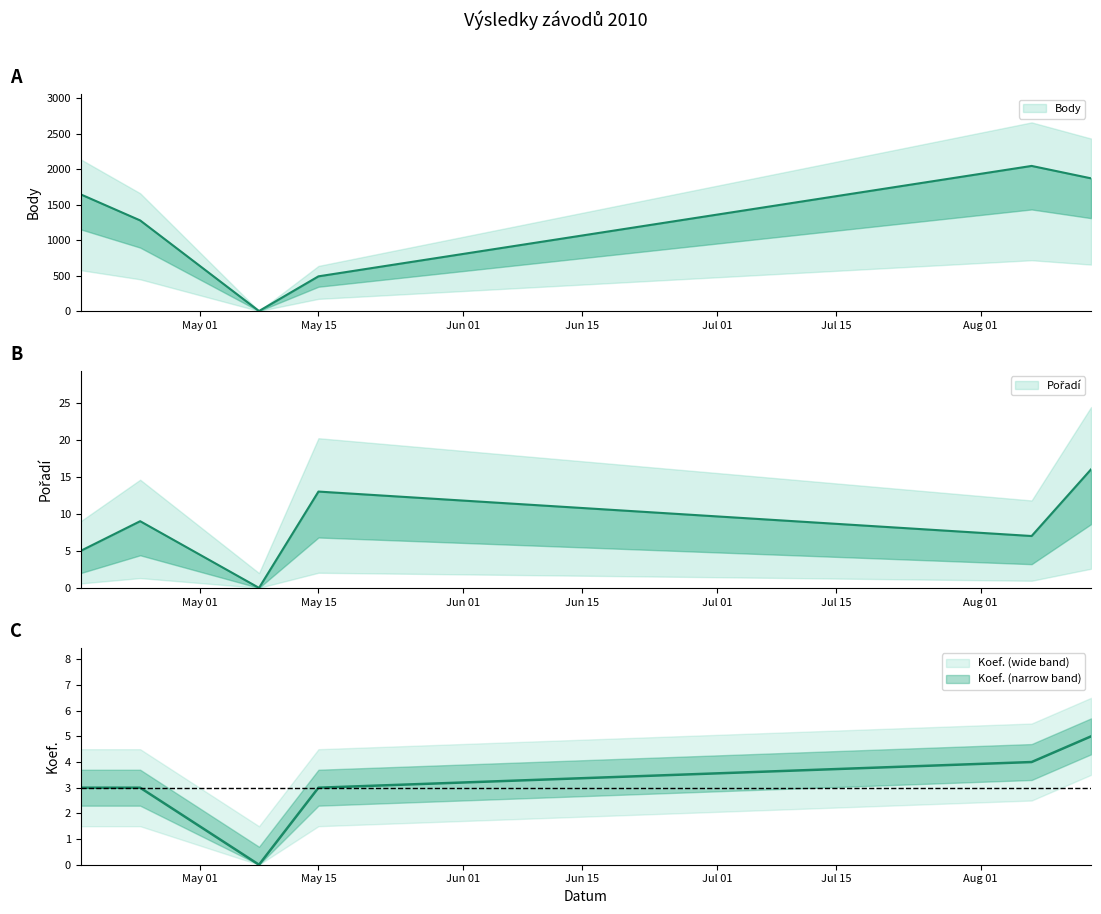

What is the maximum value shown in the chart?

2045